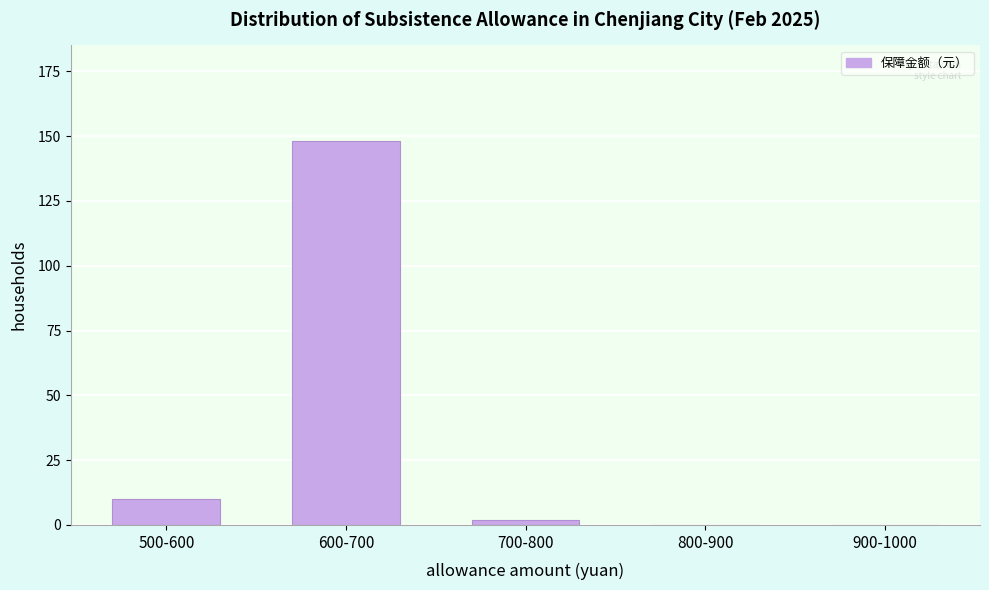

Reading left to right, transcribe all the data shown in this chart.

500-600=10	600-700=148	700-800=2	800-900=0	900-1000=0